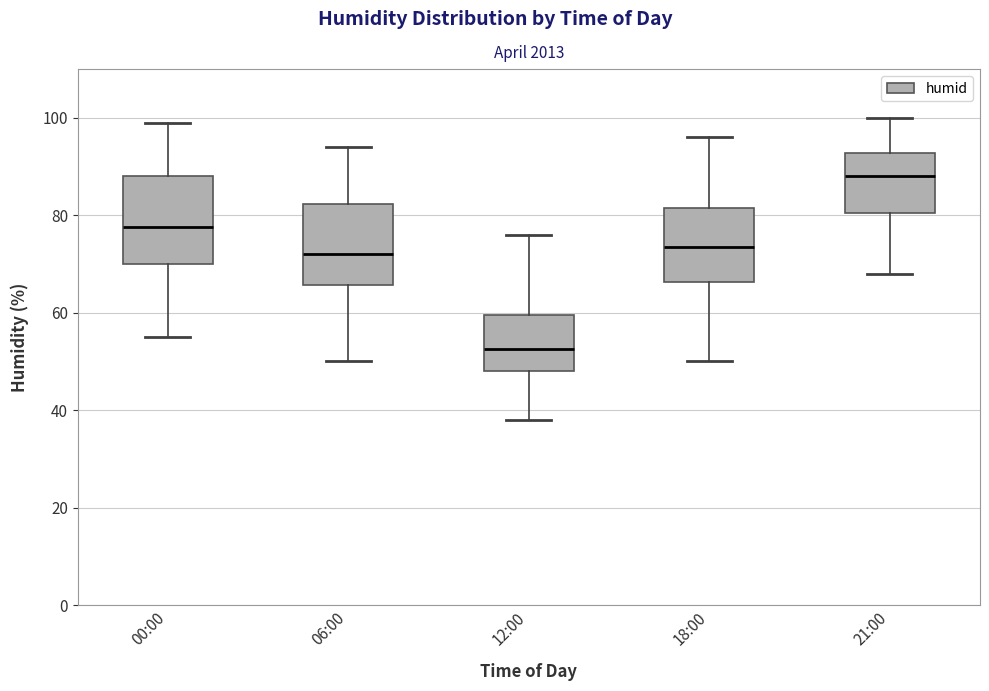

Which box has the lowest median line?

12:00